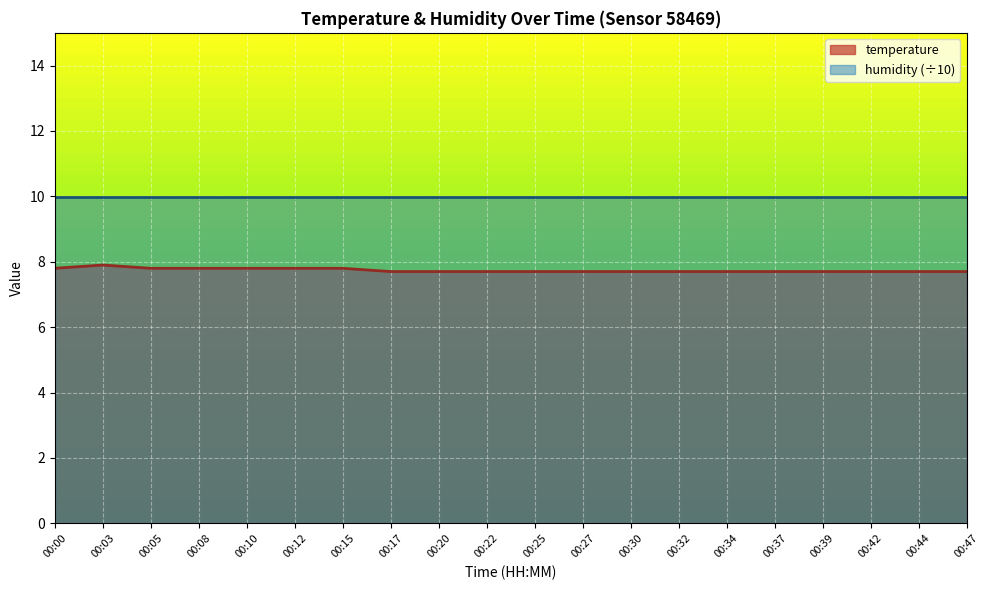

True or false: humidity (÷10) and temperature intersect in this chart.

False